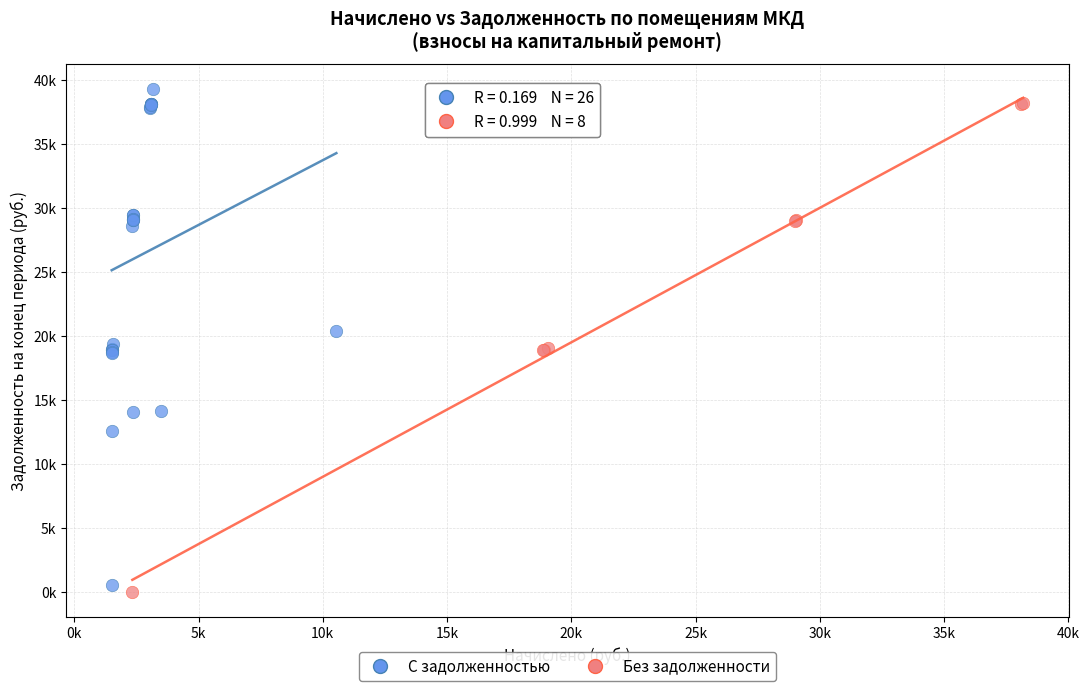

Which series contains the highest Y value?

С задолженностью